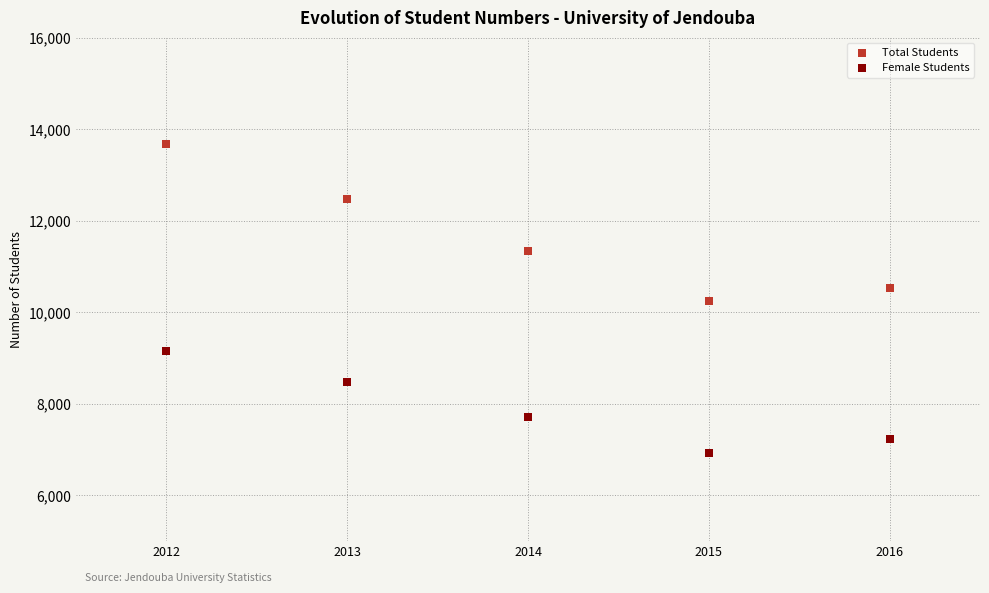

Which series has the largest Y range (max minus min)?

Total Students